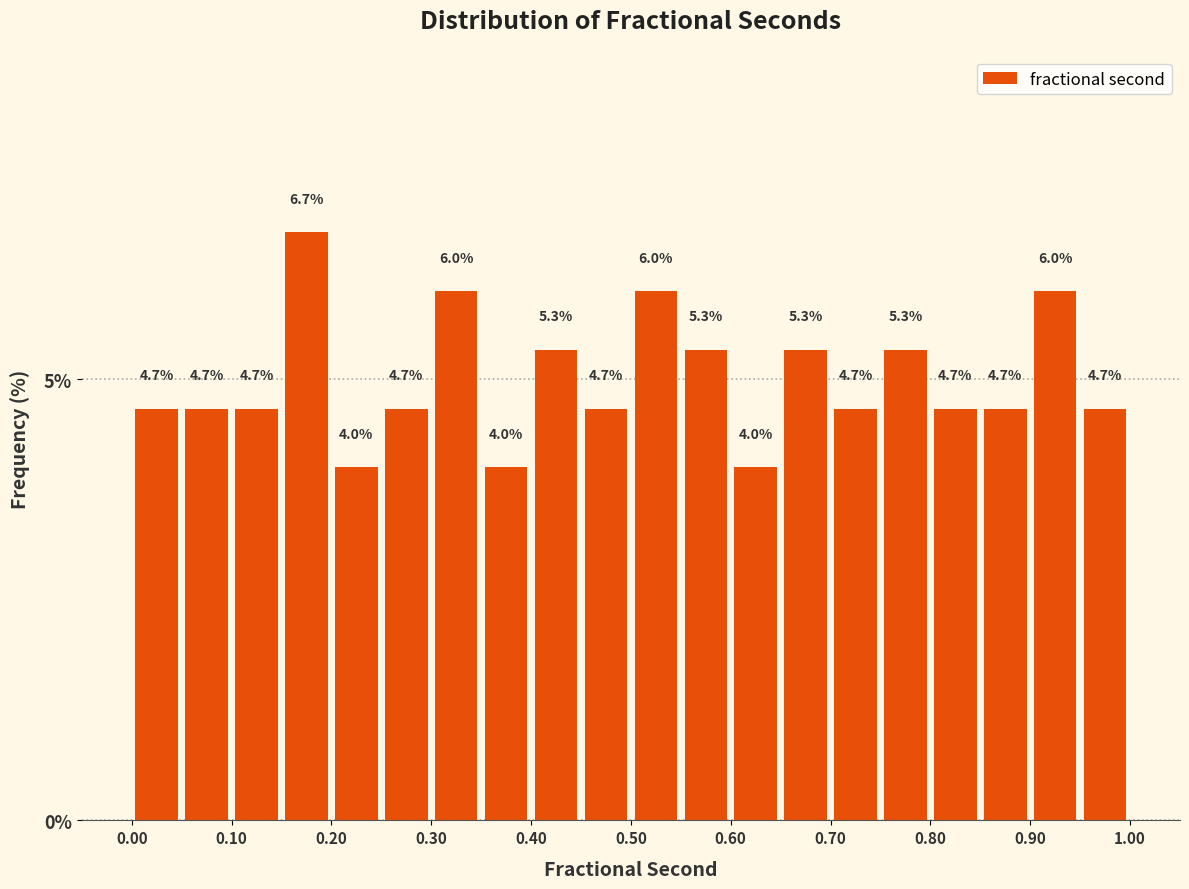

Reading left to right, transcribe this chart: for each bar, give the range it covers on the x-axis and its height.

0.00 to 0.05: 4.7
0.05 to 0.10: 4.7
0.10 to 0.15: 4.7
0.15 to 0.20: 6.7
0.20 to 0.25: 4.0
0.25 to 0.30: 4.7
0.30 to 0.35: 6.0
0.35 to 0.40: 4.0
0.40 to 0.45: 5.3
0.45 to 0.50: 4.7
0.50 to 0.55: 6.0
0.55 to 0.60: 5.3
0.60 to 0.65: 4.0
0.65 to 0.70: 5.3
0.70 to 0.75: 4.7
0.75 to 0.80: 5.3
0.80 to 0.85: 4.7
0.85 to 0.90: 4.7
0.90 to 0.95: 6.0
0.95 to 1.00: 4.7